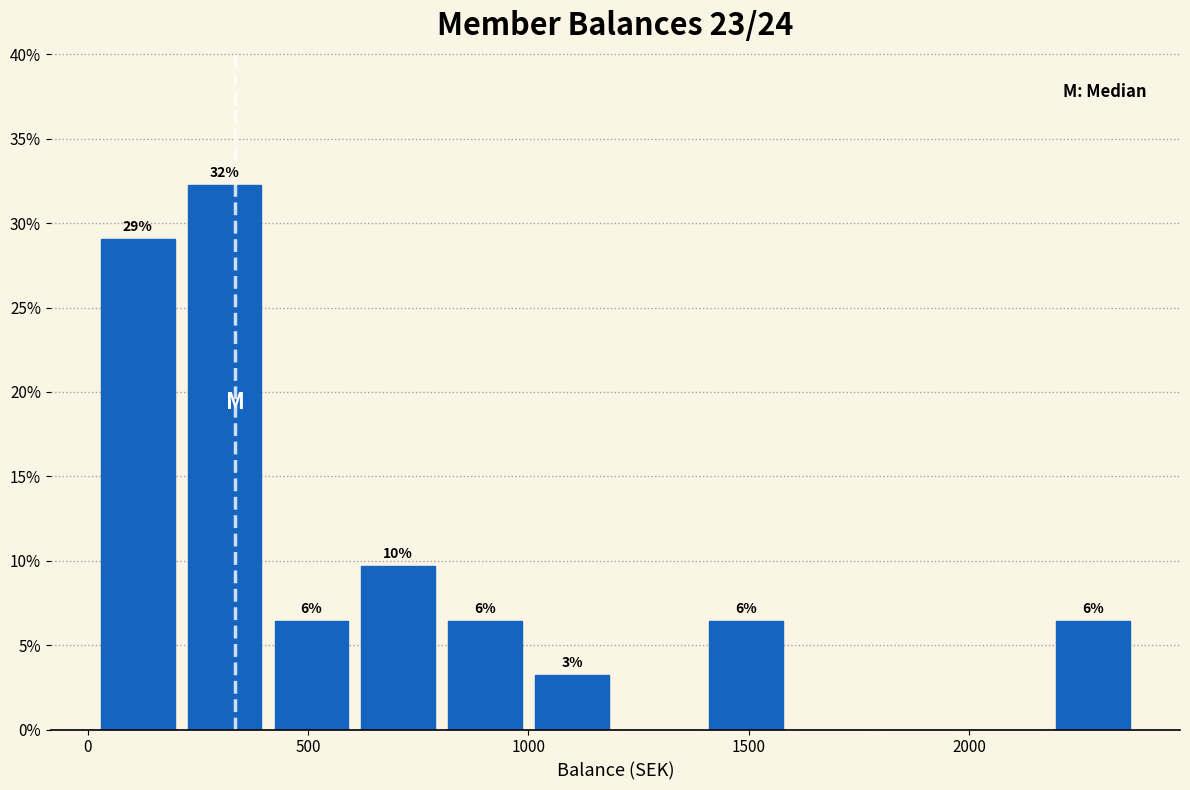

Read against the x-axis, roughly where is the centre of the tallest bar?

300